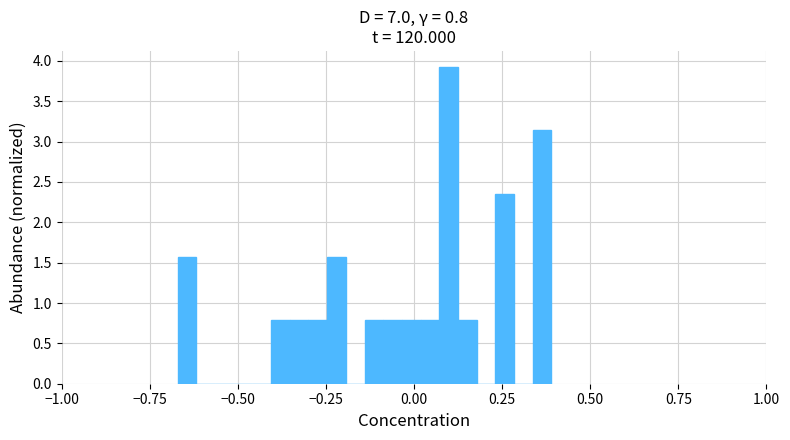

Read against the x-axis, roughly where is the centre of the tallest bar?

0.10